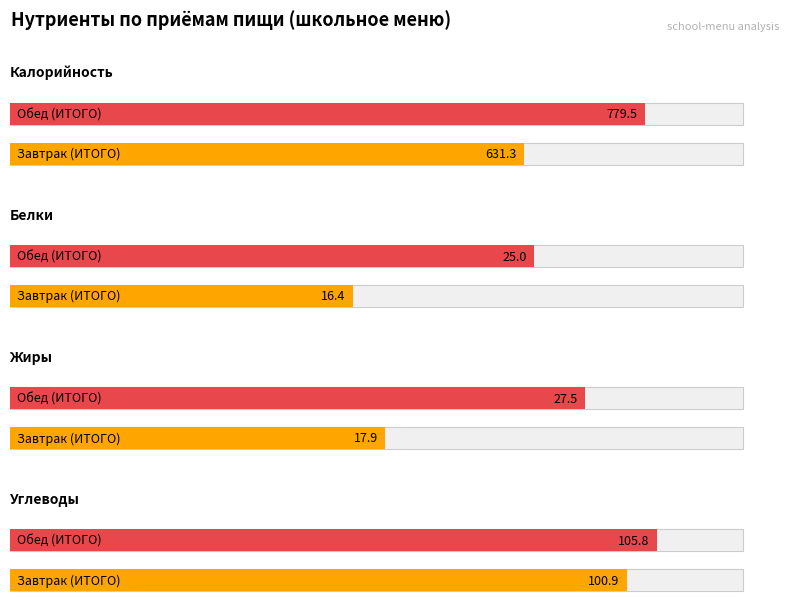

At which category is the sum across all series the highest?

Обед (ИТОГО)